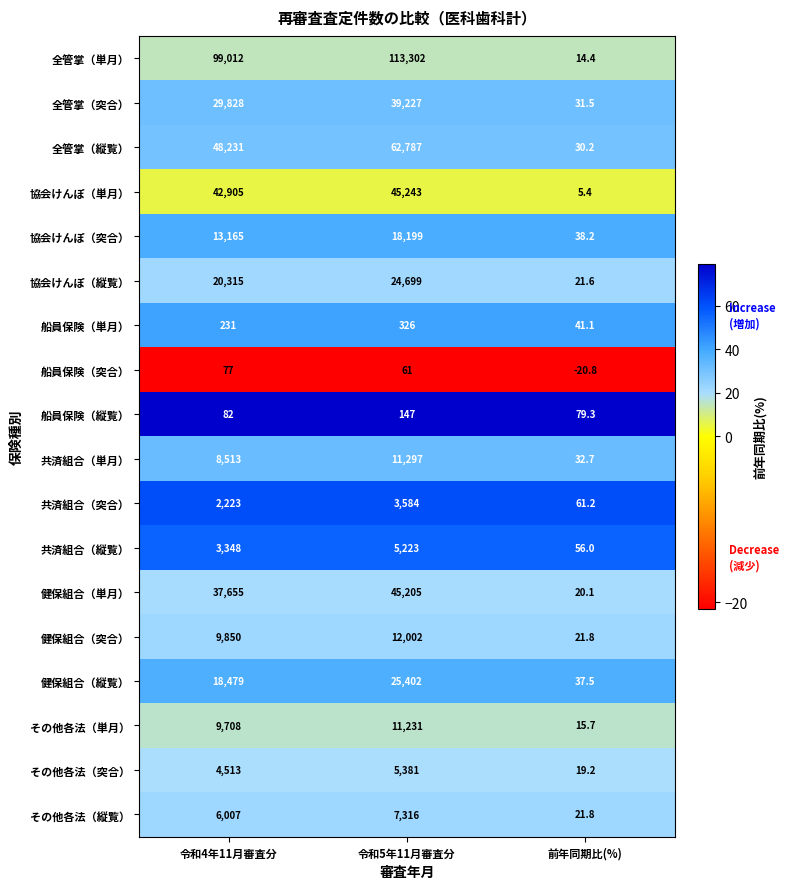

Which series has the widest spread of values?

全管掌（単月）